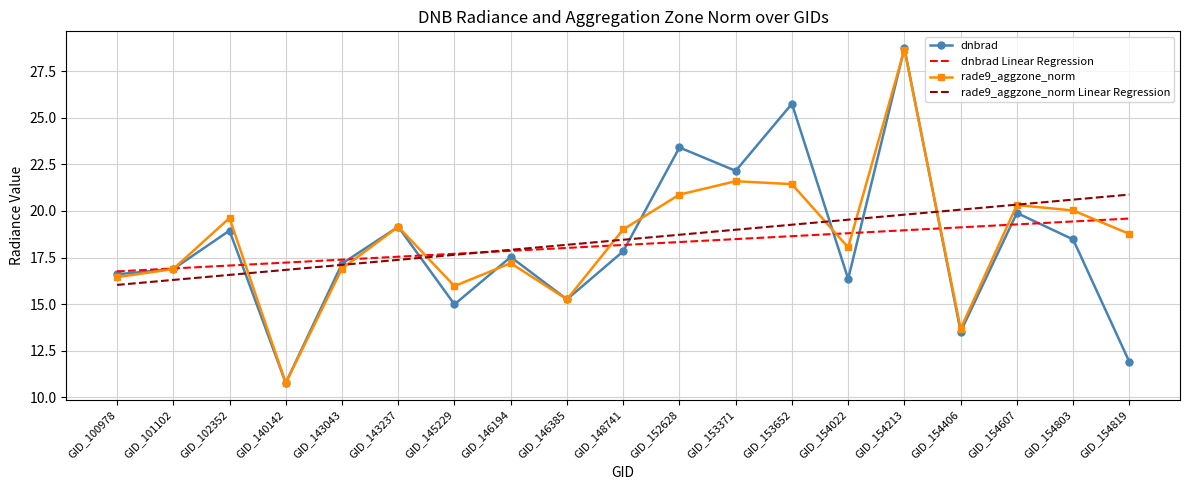

Read the rade9_aggzone_norm Linear Regression value at GID_148741.

18.5